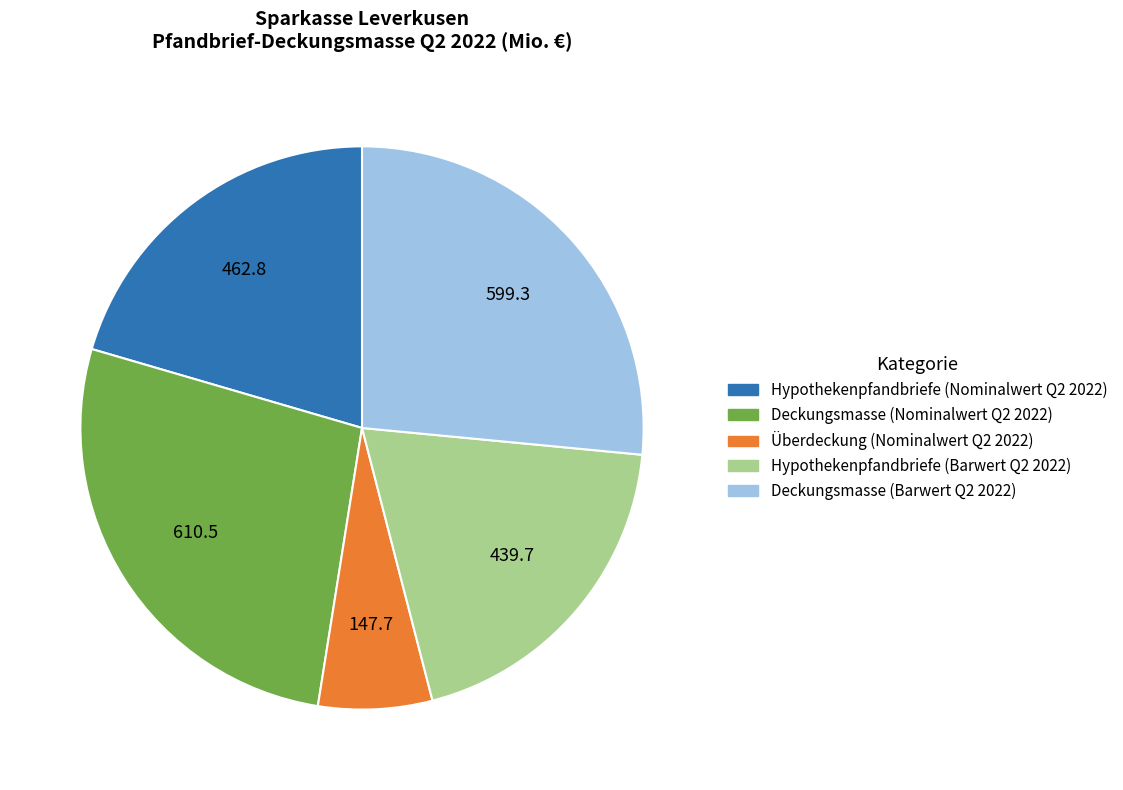

Do Hypothekenpfandbriefe (Nominalwert Q2 2022) and Deckungsmasse (Barwert Q2 2022) together represent more than half of the pie?

No